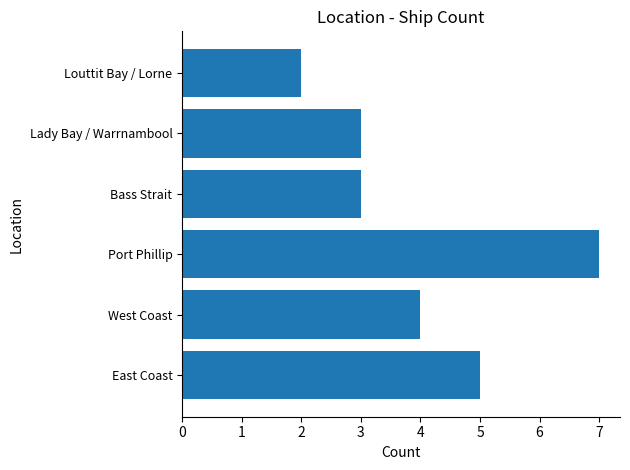

Does the chart contain any negative values?

No